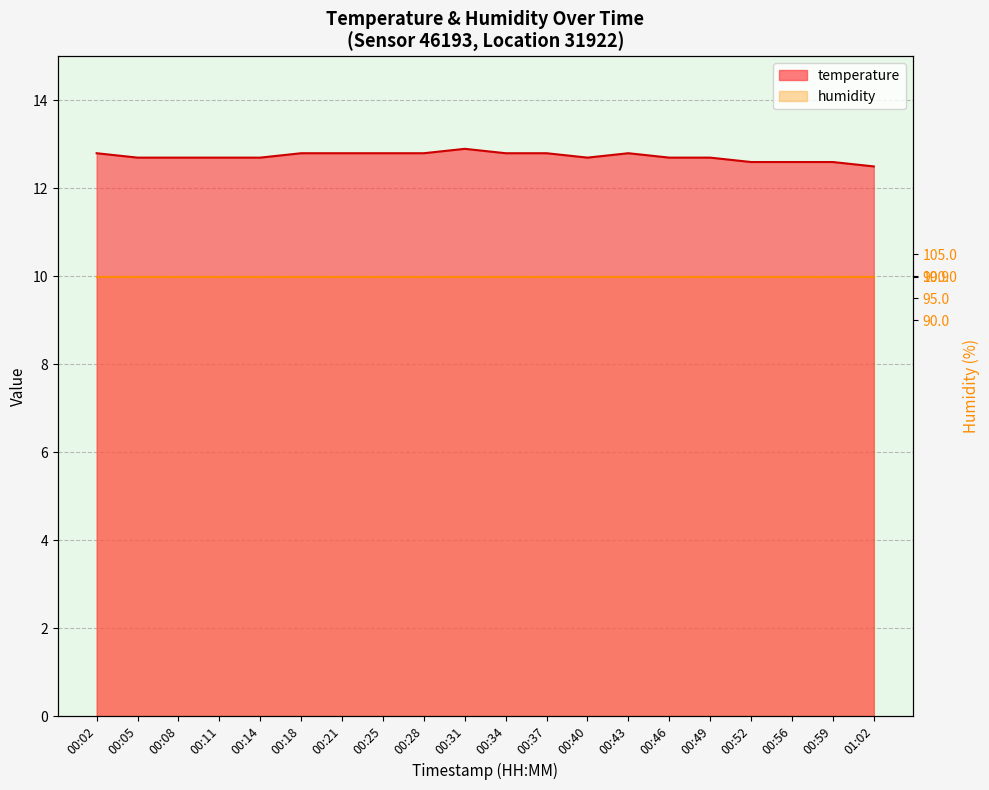

What is the maximum value shown in the chart?

12.9